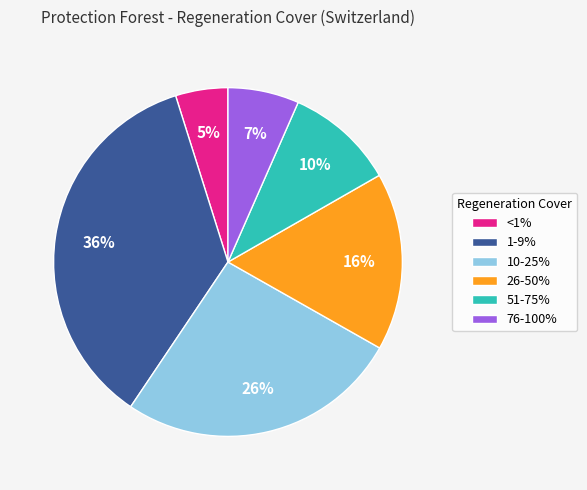

To the nearest percent, what portion does <1% represent?

5%